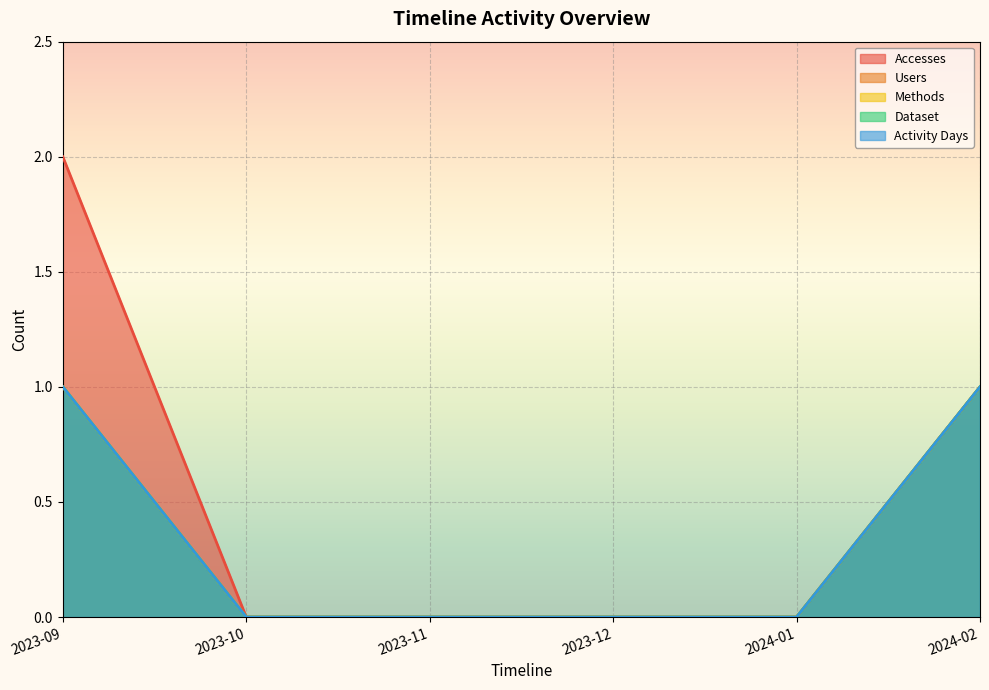

True or false: Activity Days and Dataset intersect in this chart.

False